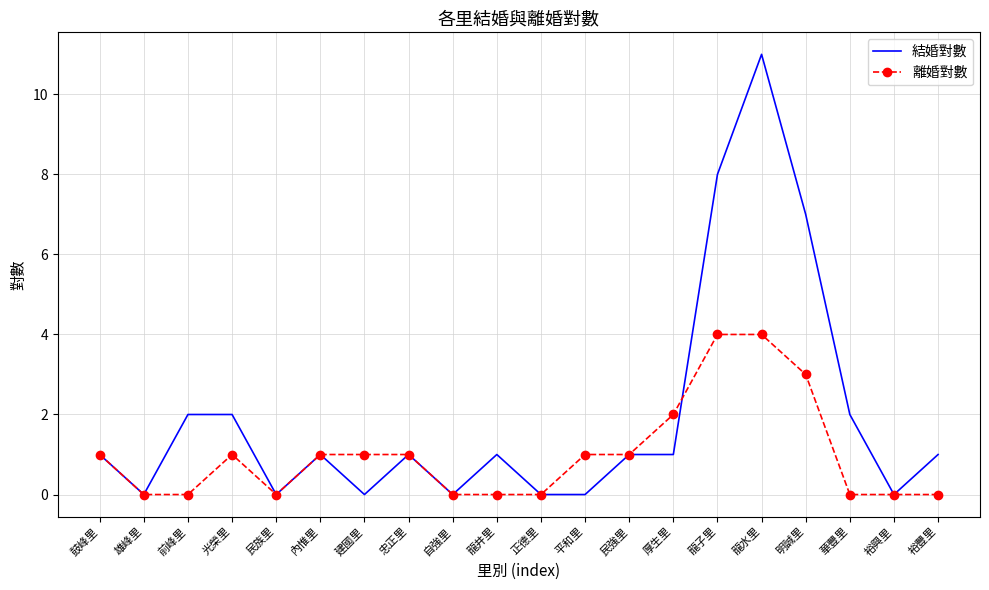

What position from the left is 建國里?

7